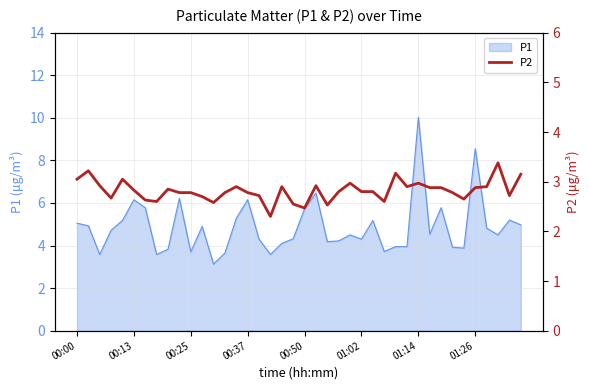

What is the difference between the values at 24 and 12?

0.4